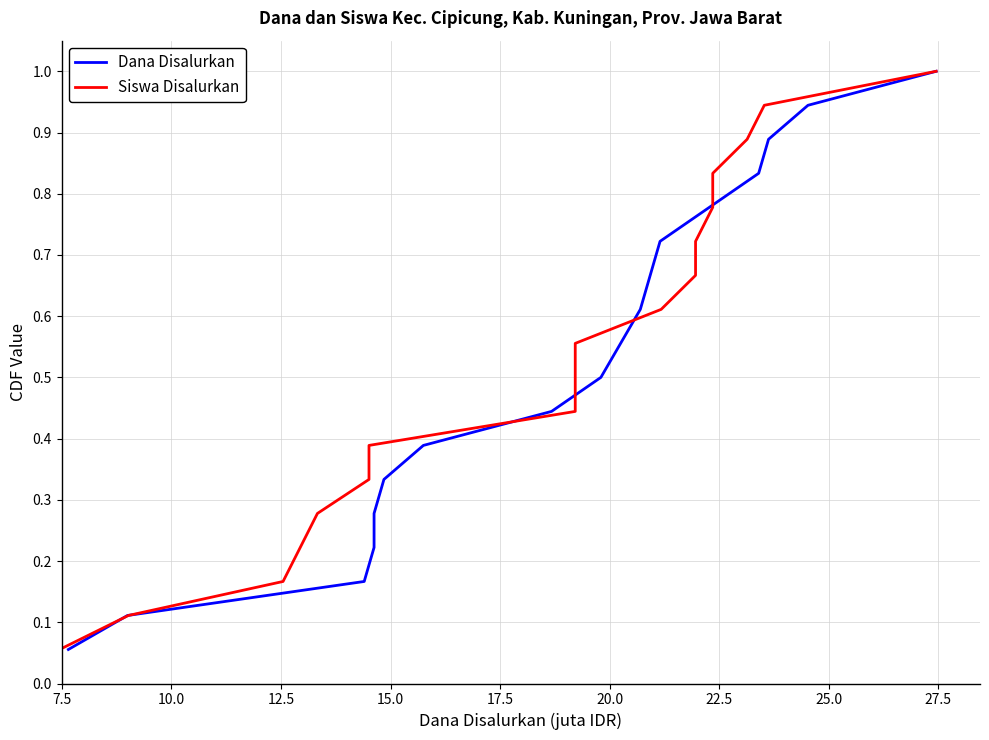

What is the difference between the maximum and minimum values in the Siswa Disalurkan series?

0.9